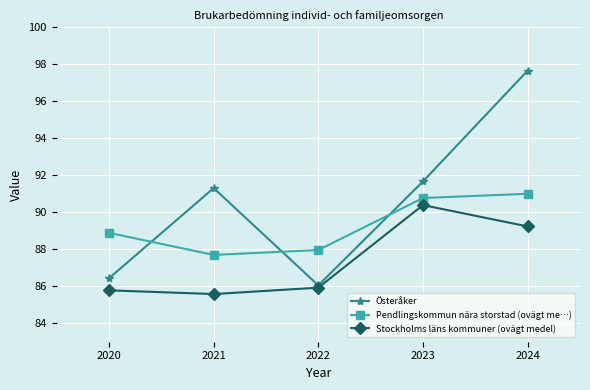

How many intersections are there between Österåker and Pendlingskommun nära storstad (ovägt me…)?

3